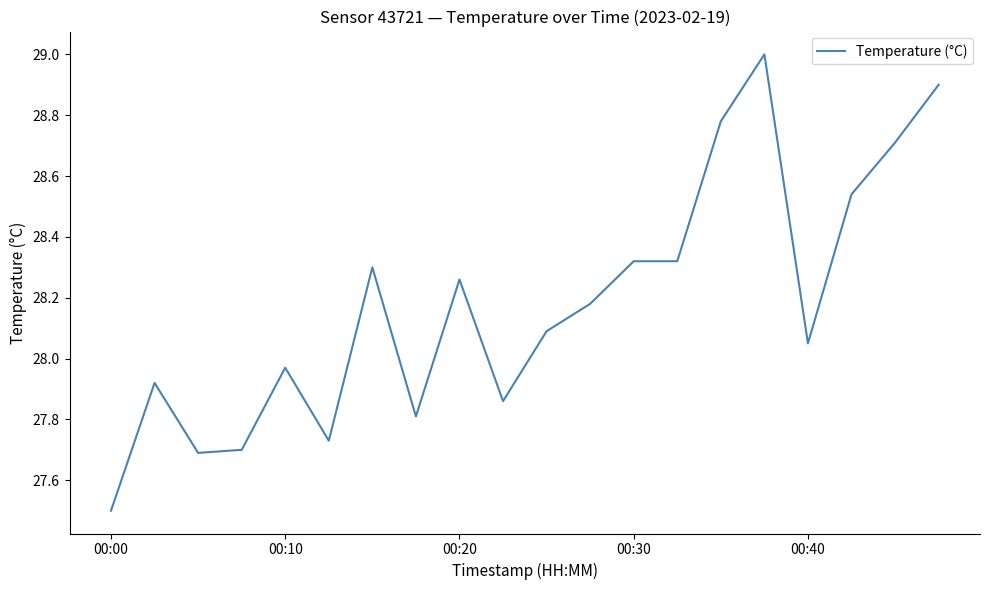

What is the minimum value shown in the chart?

27.5